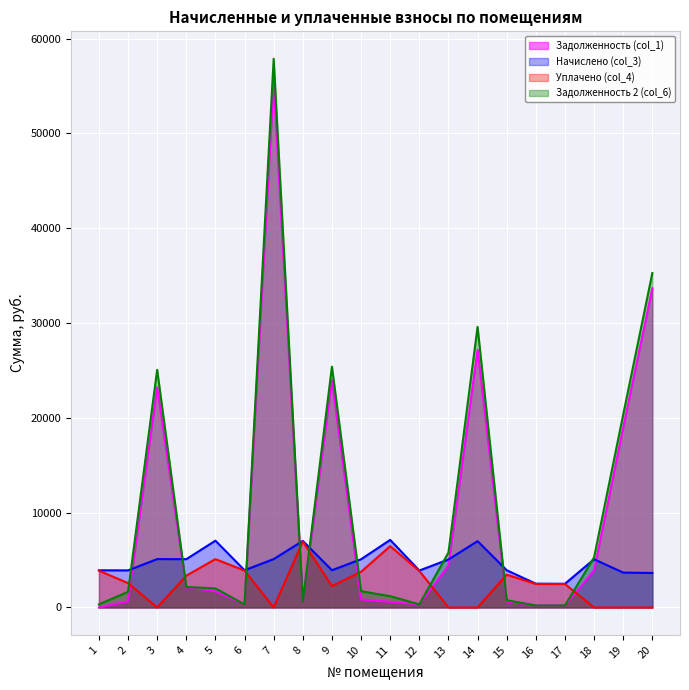

Does the chart display data point markers on the line(s)?

No